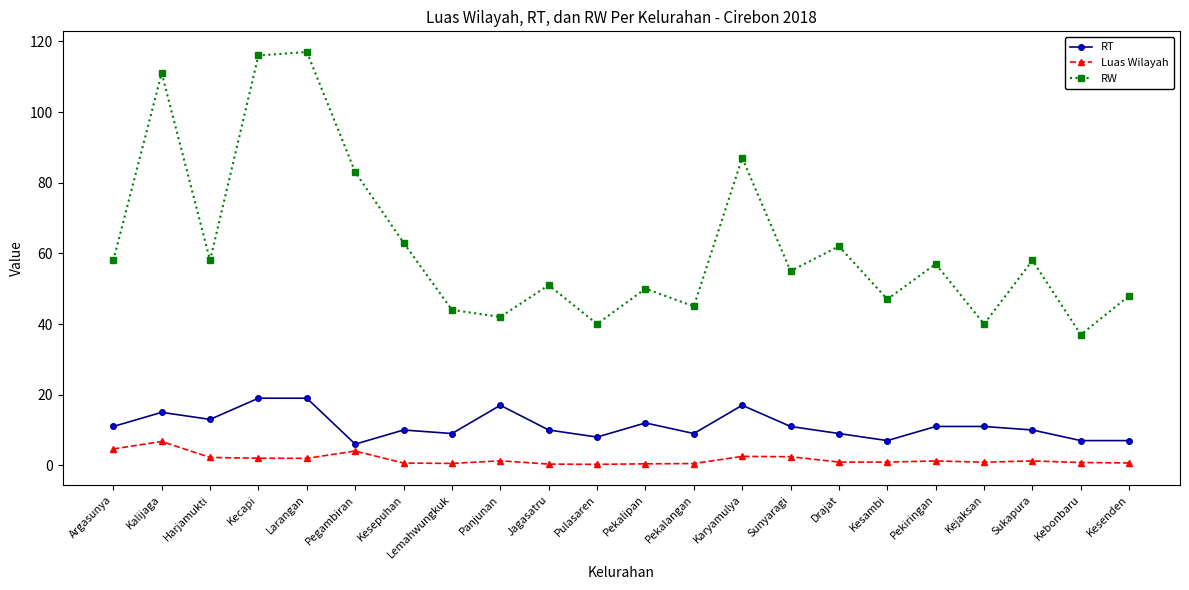

True or false: RT has more than 1 points higher than both neighbors.

True